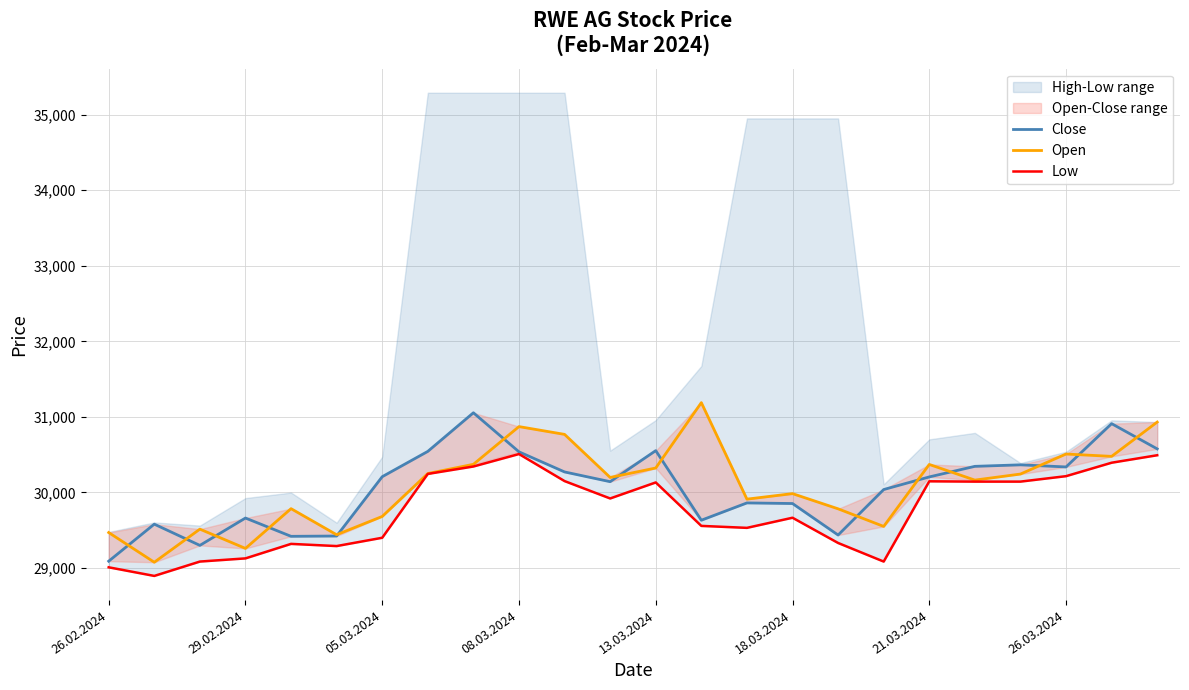

What is the sum of all Open values?

722139